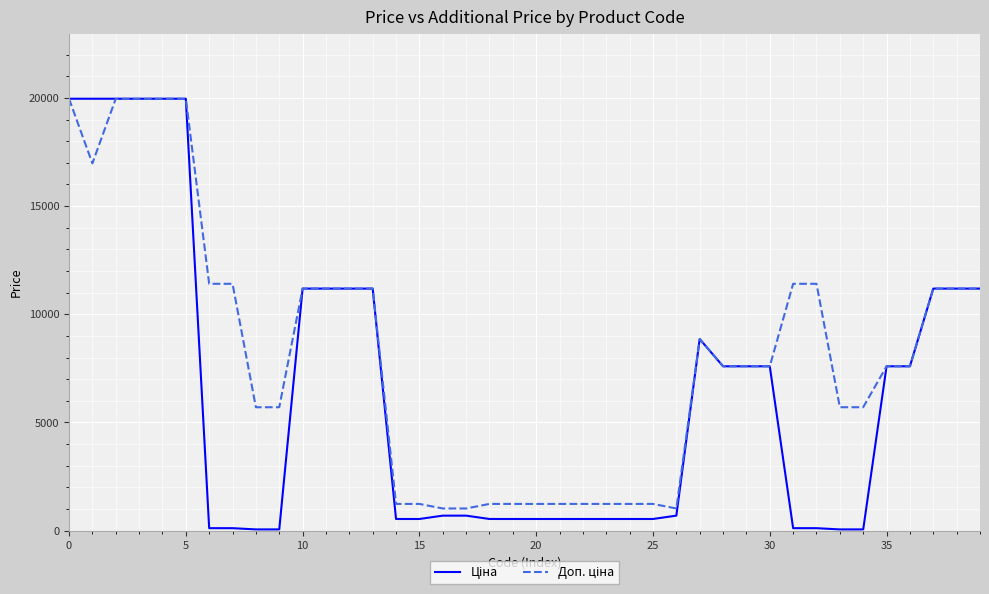

True or false: Ціна and Доп. ціна cross at least once.

False